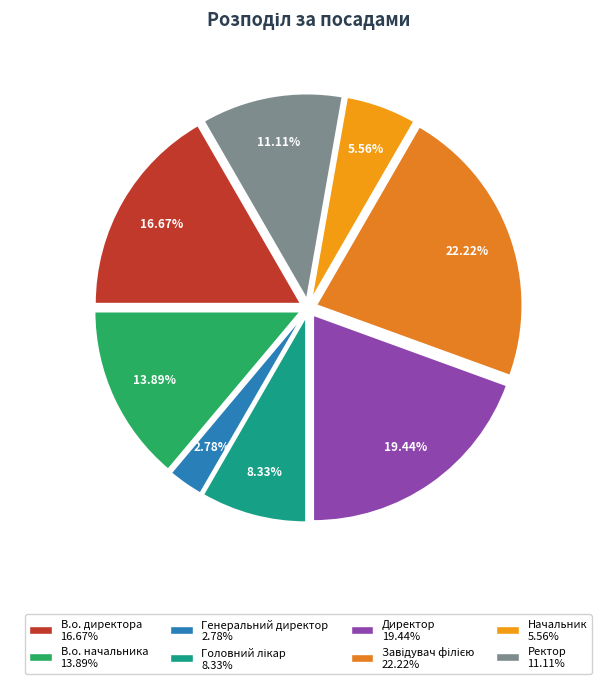

Does any single category account for the majority?

No